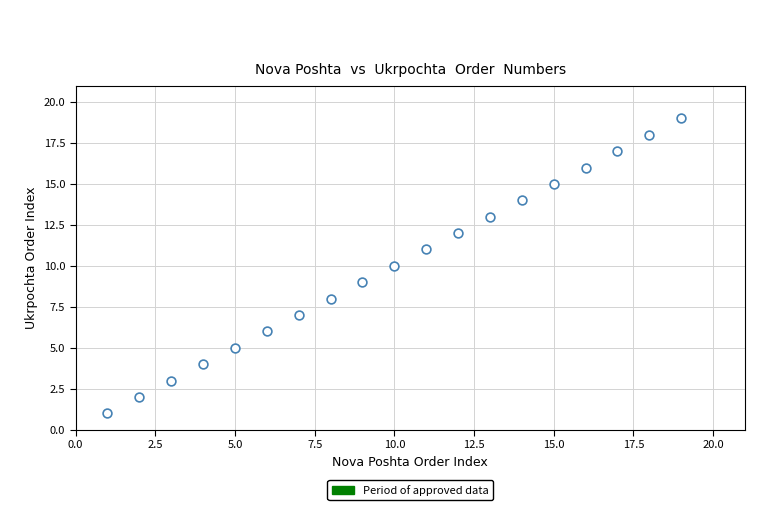

What is the range of Y values (max minus min)?

18